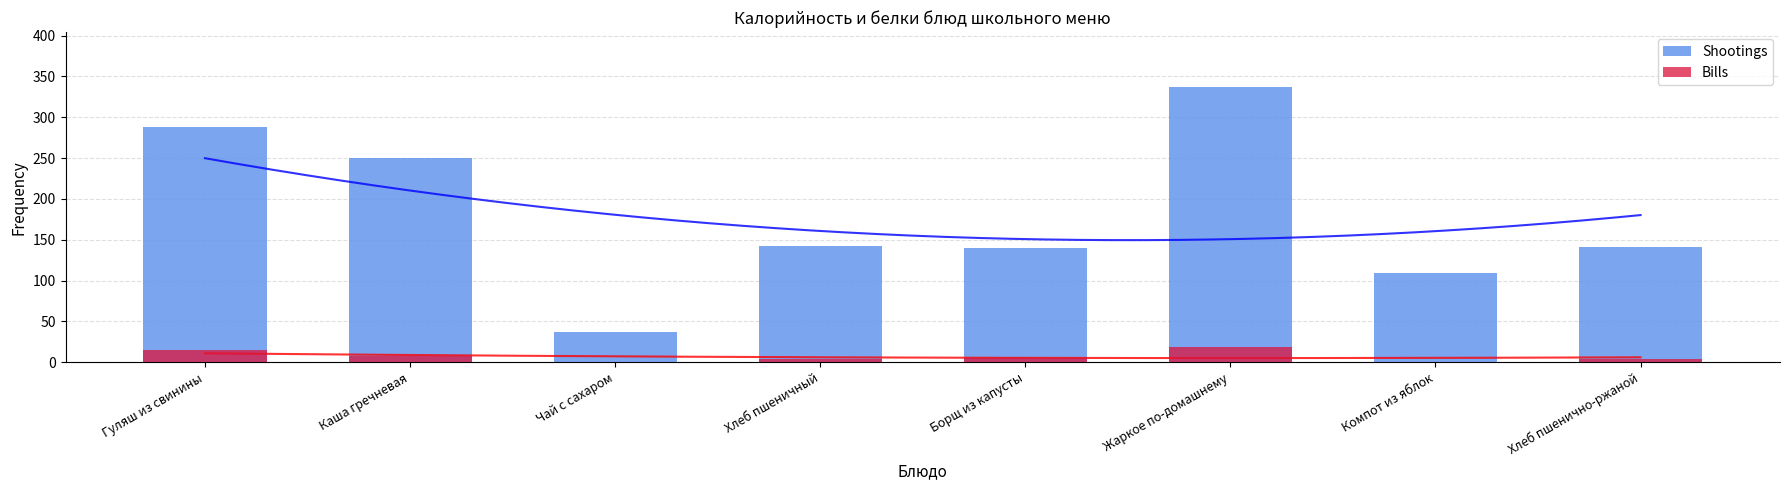

What is the difference between the highest and lowest values at Каша гречневая?

242